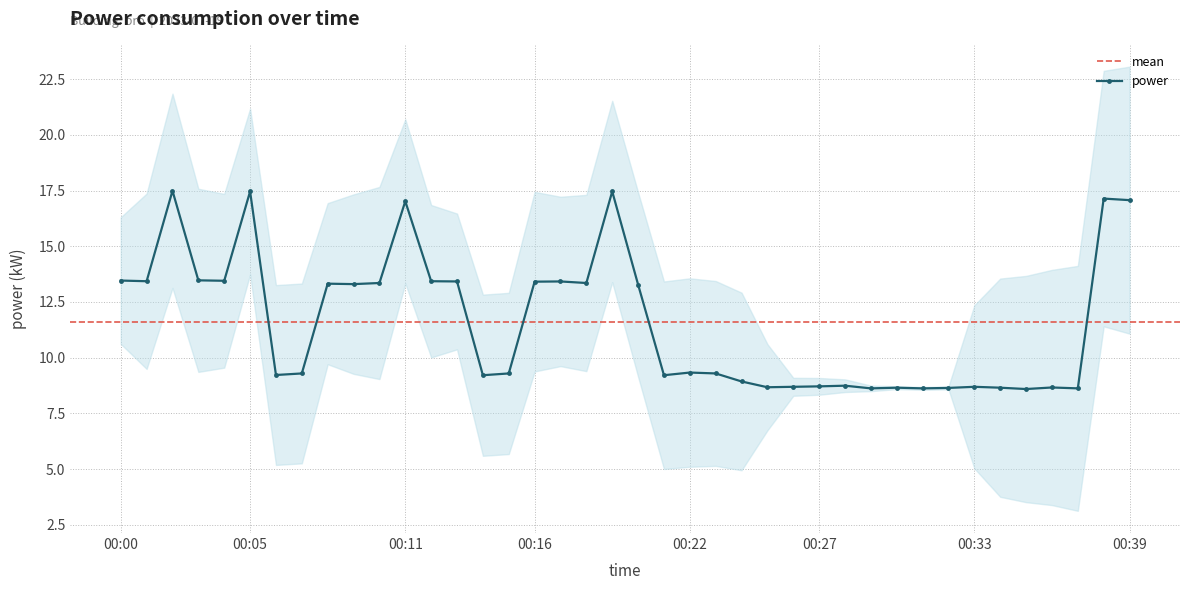

What is the smallest value displayed?

8.6